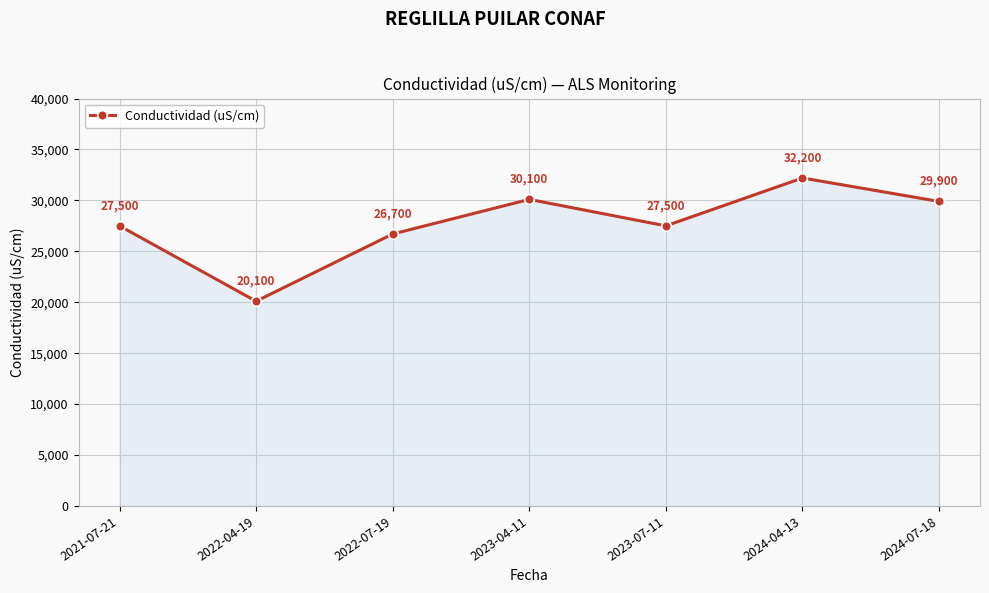

What is the difference between the values at 2024-04-13 and 2022-07-19?

5500